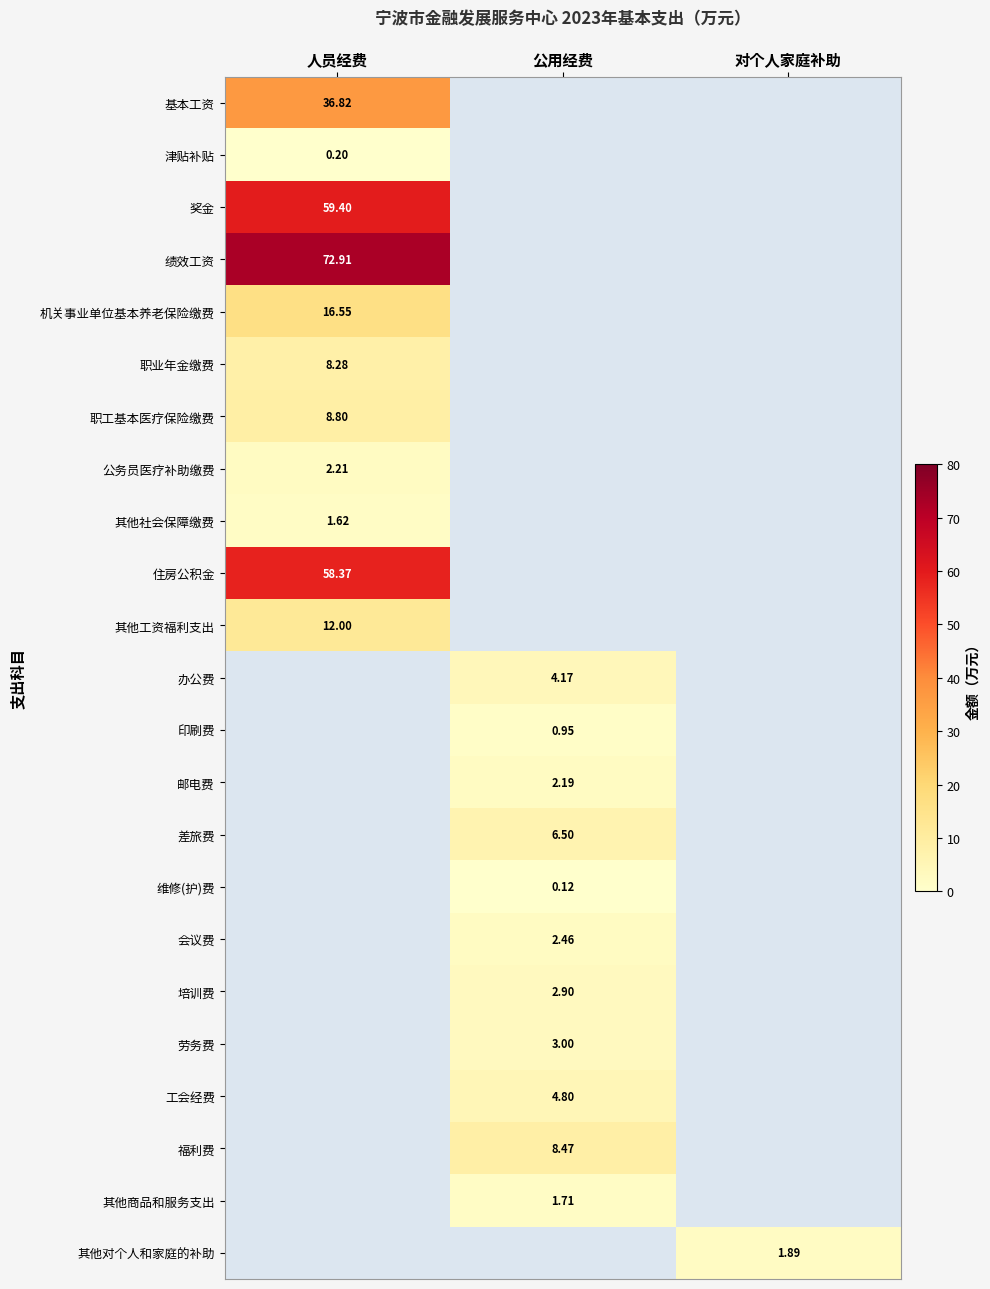

Is the value of 培训费 at 公用经费 greater than the value of 差旅费 at 公用经费?

No